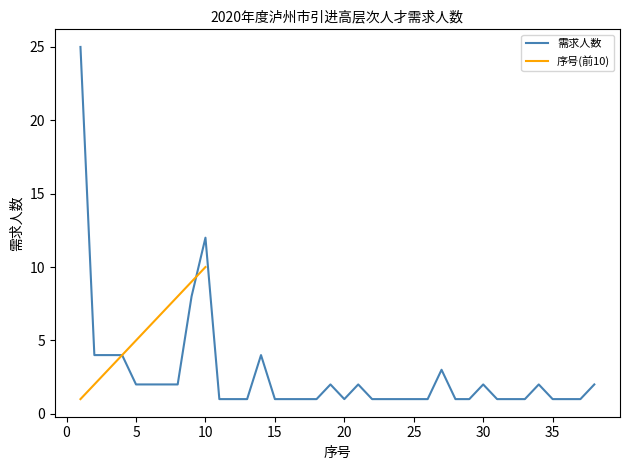

What is the sum of all values?

103